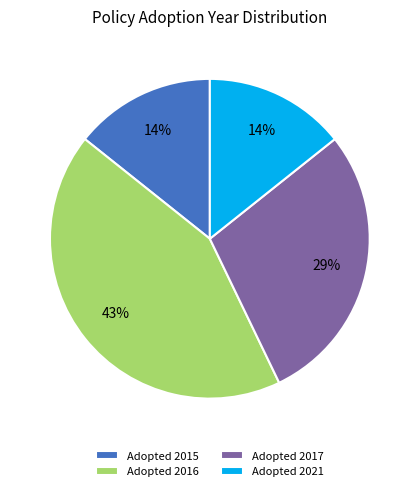

Which has a higher value, Adopted 2016 or Adopted 2015?

Adopted 2016